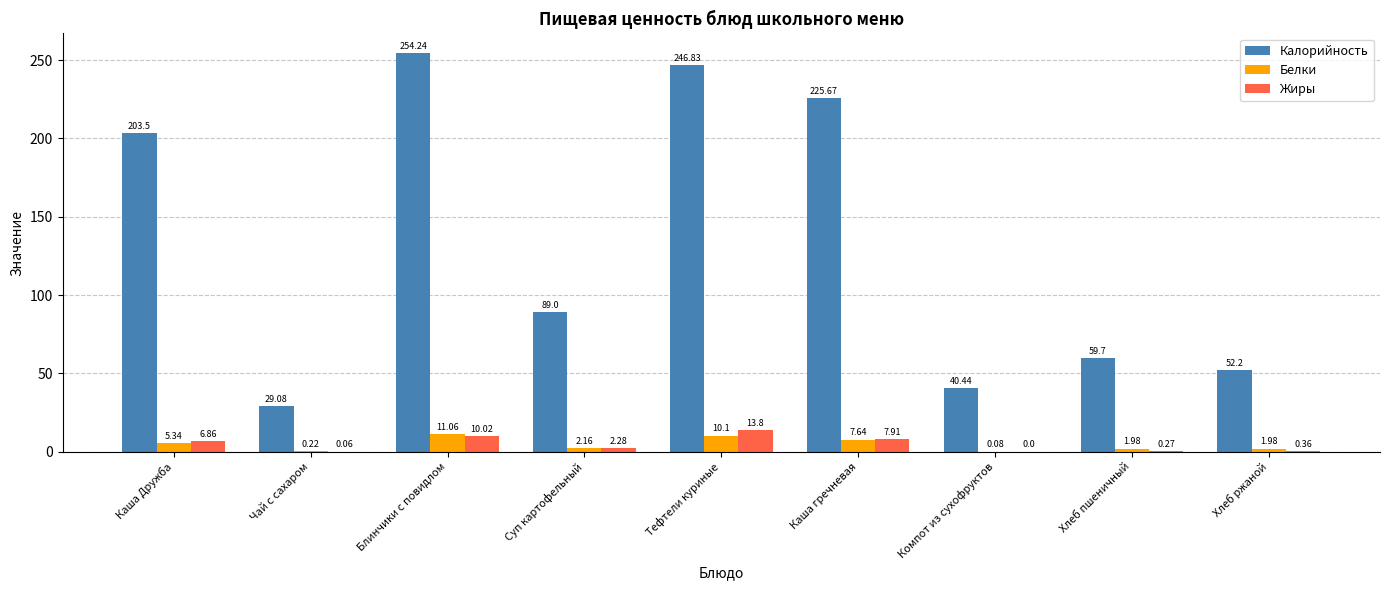

At which category does the chart reach its peak across all series?

Блинчики с повидлом